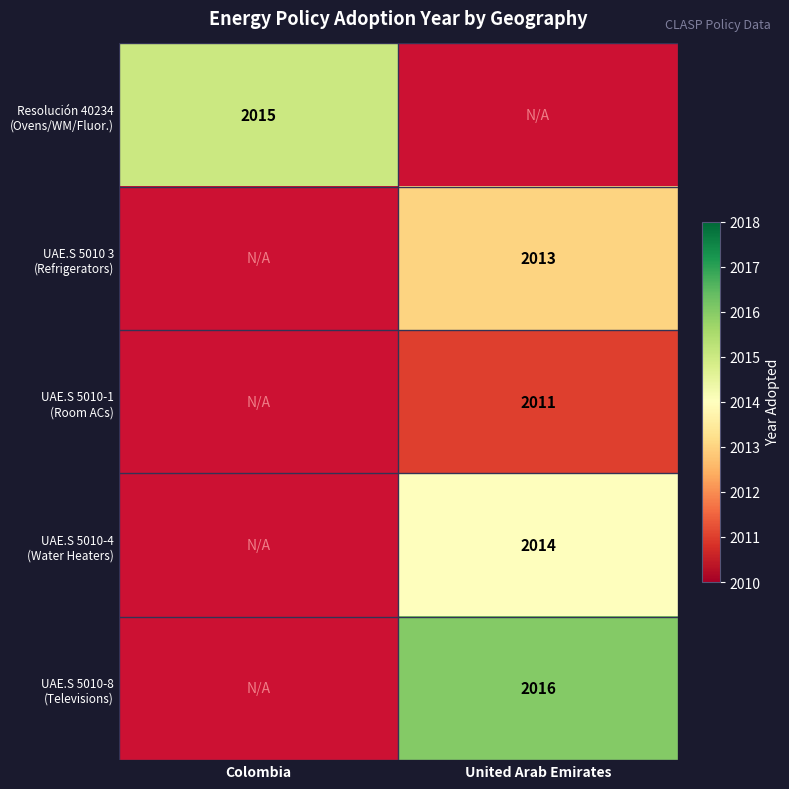

What is the sum of all UAE.S 5010 3 (Refrigerators) values?

2013